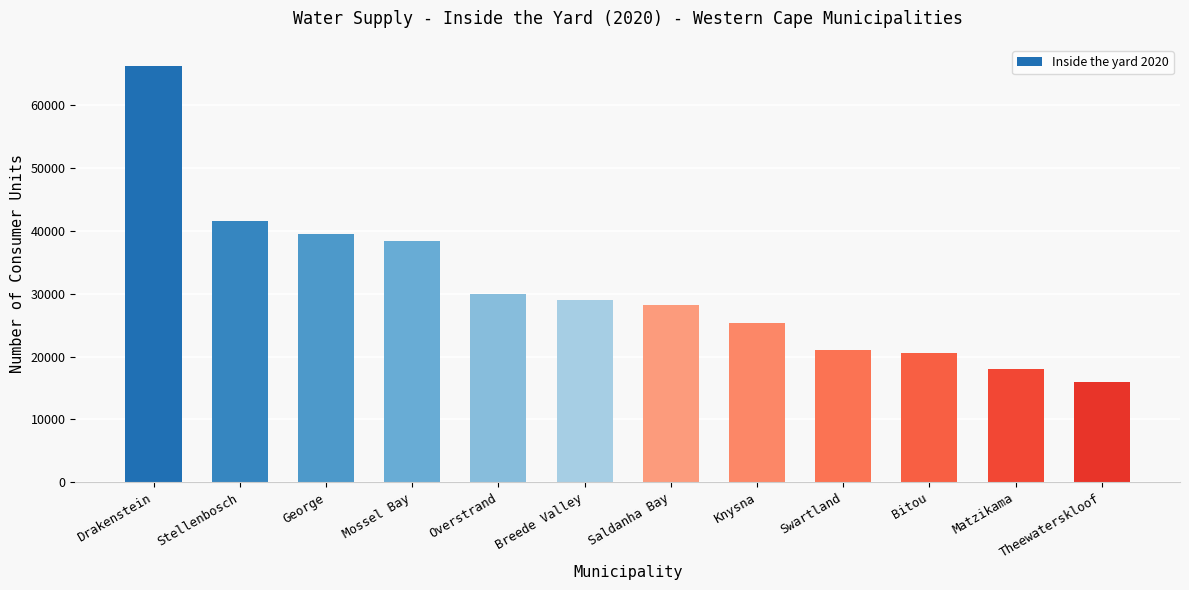

Are the bars grouped side by side (vs. stacked)?

No